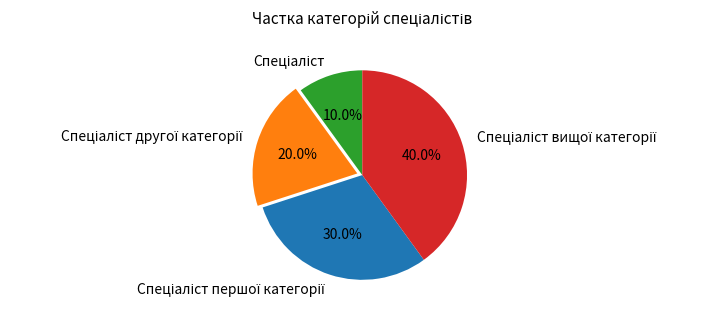

Is there a majority slice in this chart?

No